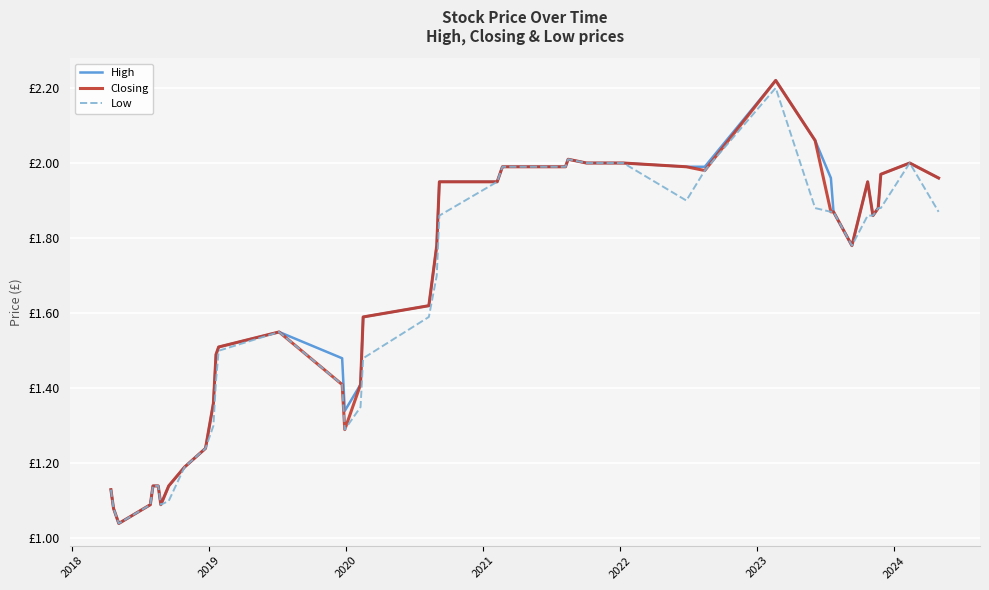

Does the chart display data point markers on the line(s)?

No